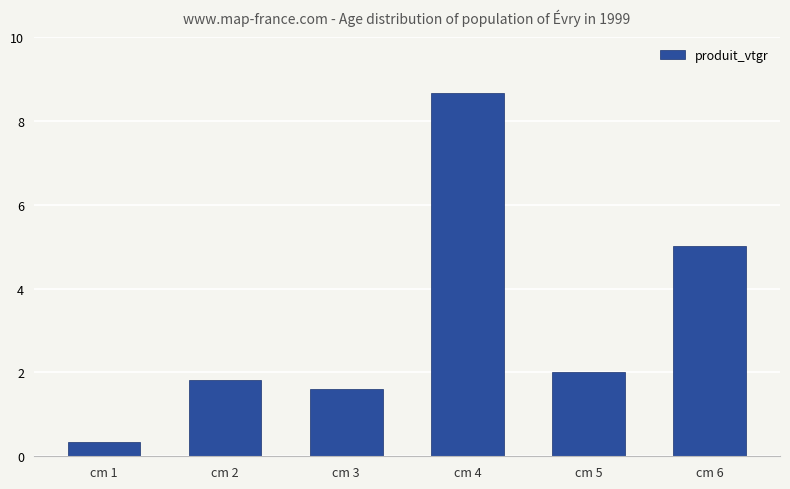

Count the number of data series in this chart.

1